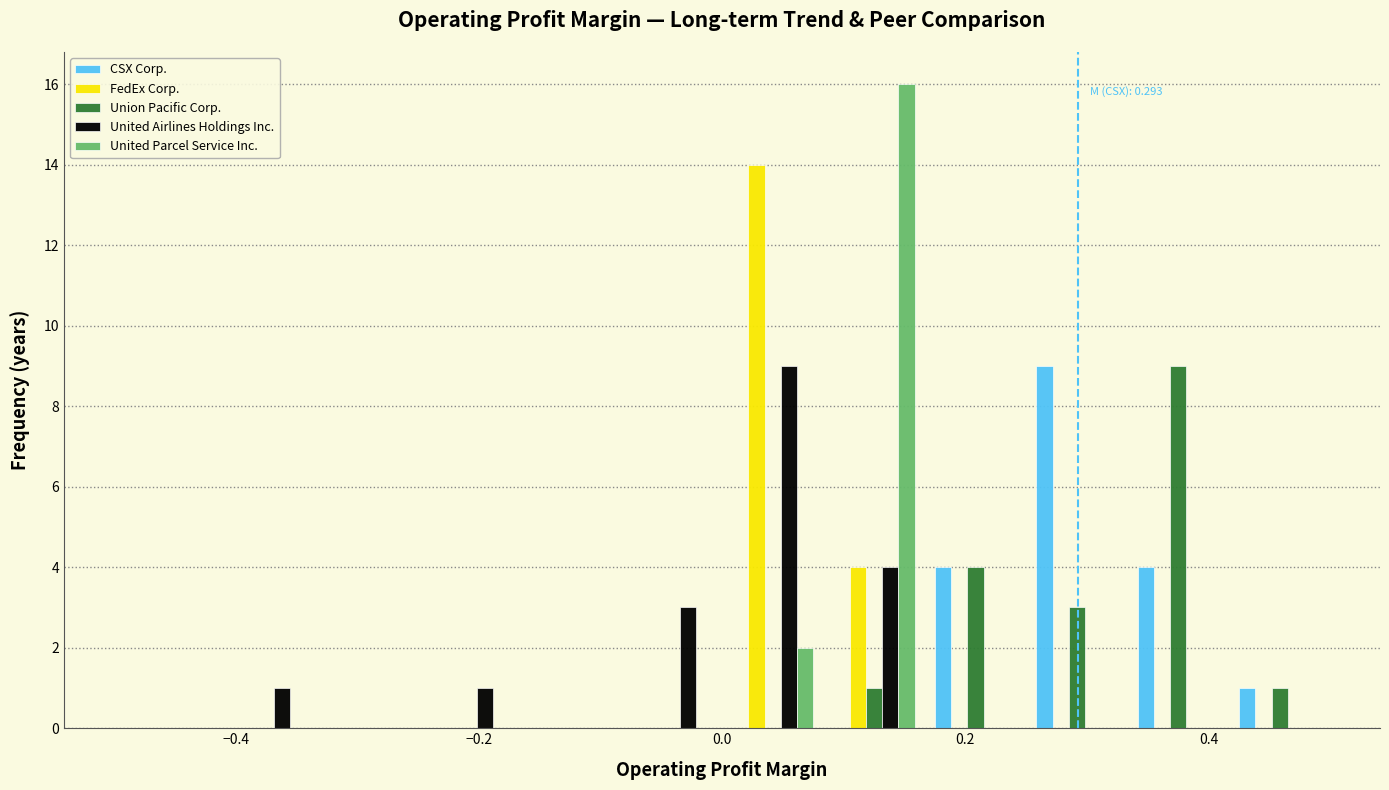

In the United Airlines Holdings Inc. series, which range on the x-axis has the tallest bar?

0.00 to 0.08